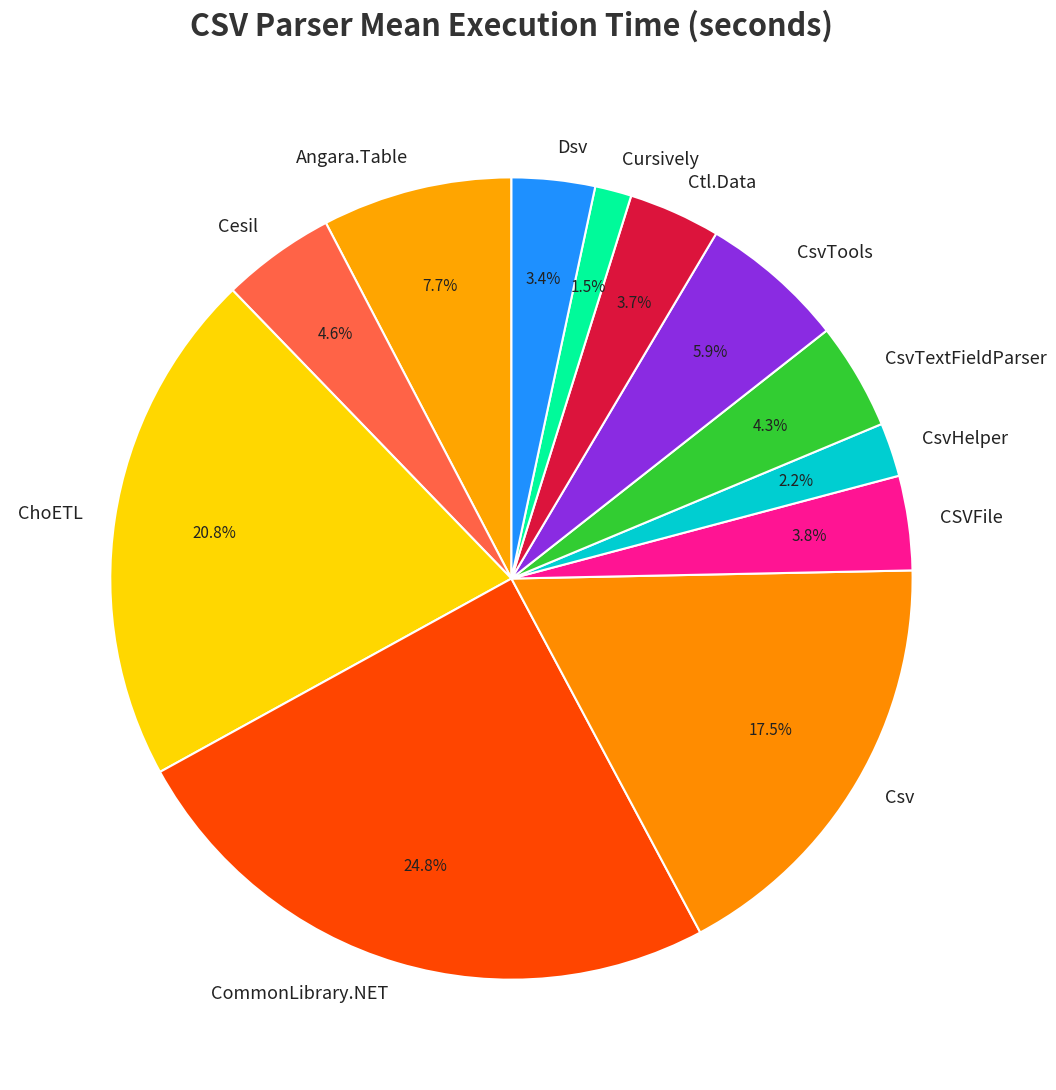

Approximately how many times larger is the value at Cursively compared to Csv?

0.1